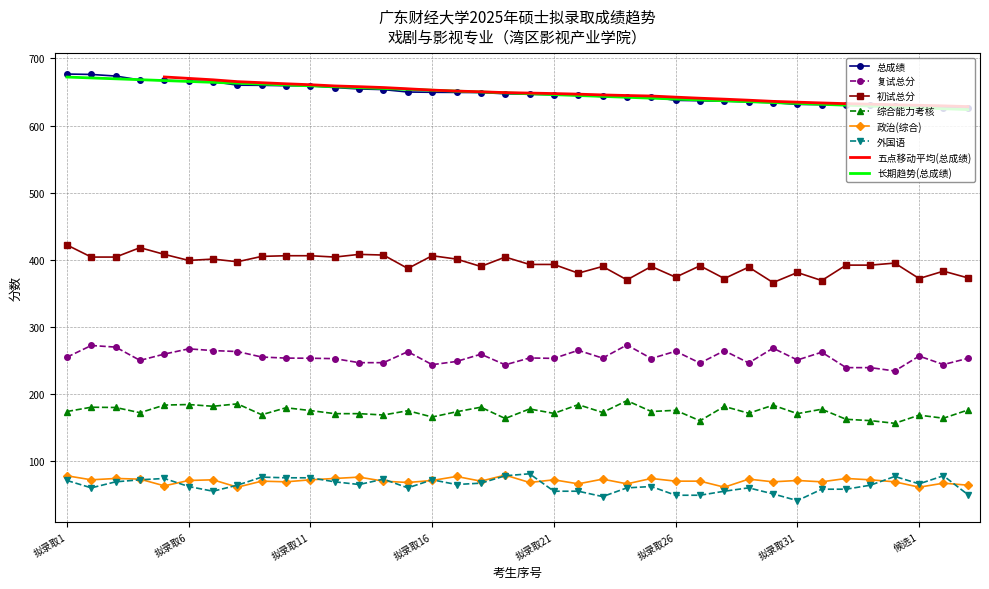

At which category does the chart reach its minimum across all series?

拟录取31